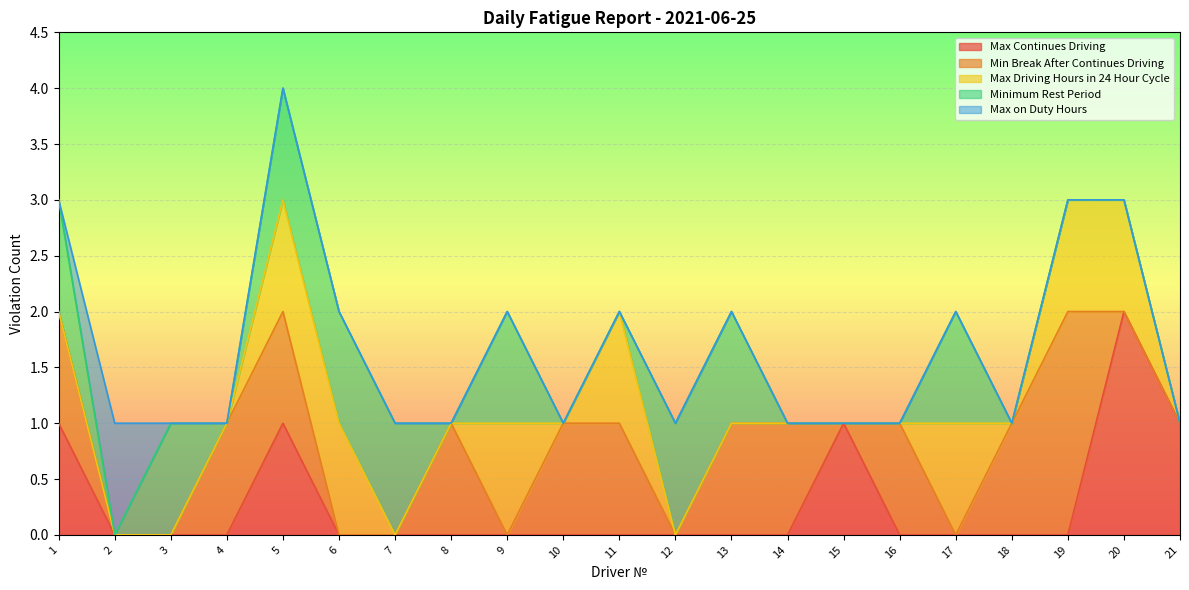

Count the number of data series in this chart.

5